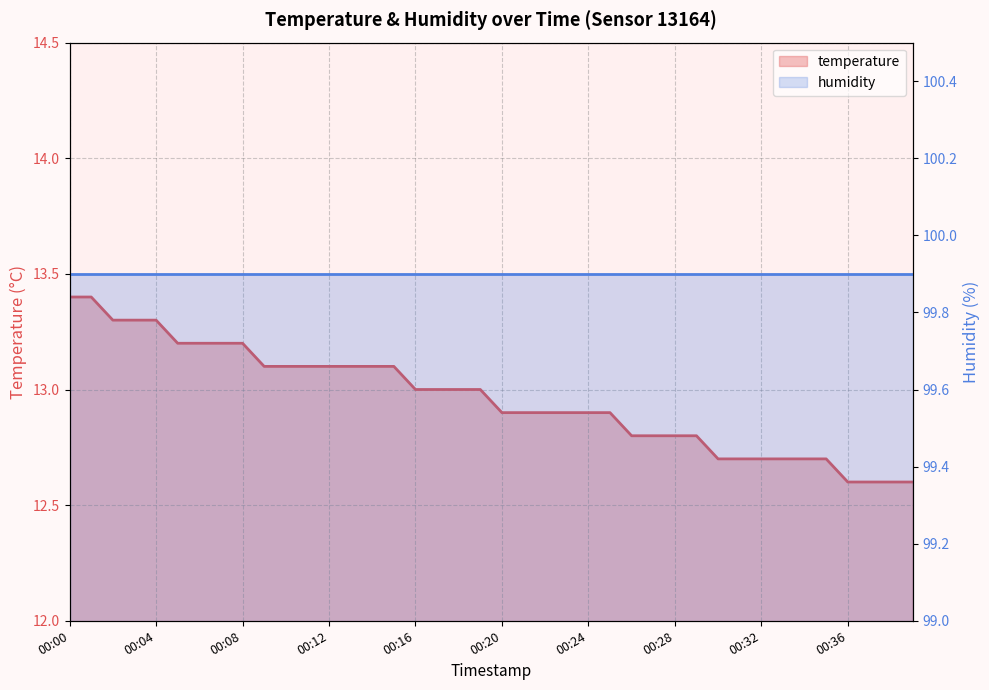

Between 00:07 and 00:00, which is larger?

00:00